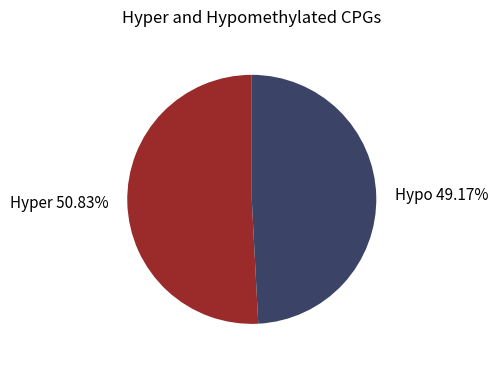

How many segments does this pie chart have?

2